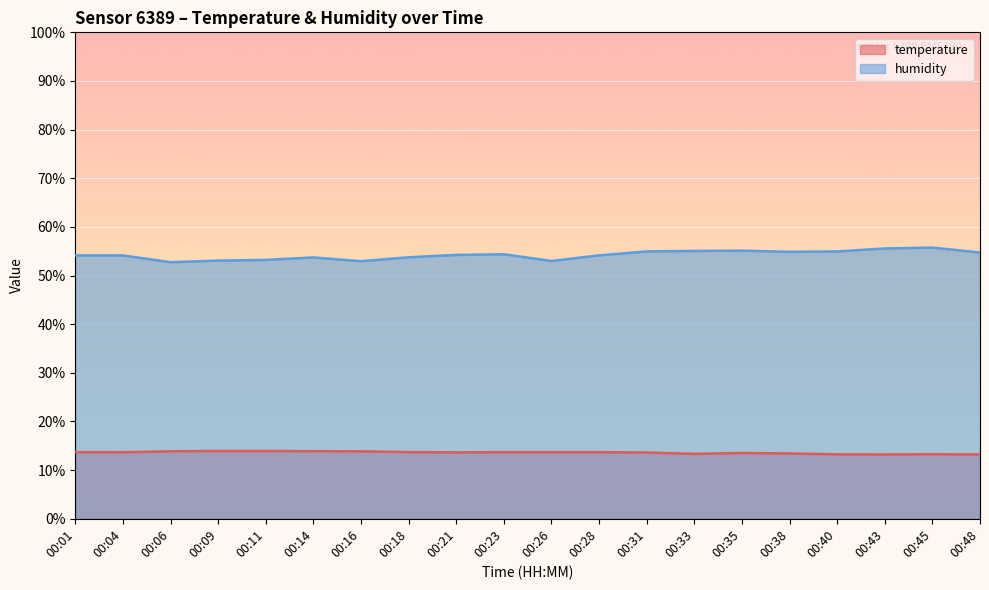

Reading right to left, extract all data points from this chart.

temperature: 00:48=13.2	00:45=13.3	00:43=13.2	00:40=13.2	00:38=13.4	00:35=13.5	00:33=13.3	00:31=13.6	00:28=13.7	00:26=13.7	00:23=13.7	00:21=13.7	00:18=13.7	00:16=13.9	00:14=13.9	00:11=13.9	00:09=13.9	00:06=13.9	00:04=13.7	00:01=13.7
humidity: 00:48=54.7	00:45=55.8	00:43=55.6	00:40=55.0	00:38=54.9	00:35=55.1	00:33=55.1	00:31=55.0	00:28=54.1	00:26=53.0	00:23=54.4	00:21=54.2	00:18=53.8	00:16=53.0	00:14=53.7	00:11=53.2	00:09=53.1	00:06=52.8	00:04=54.1	00:01=54.1